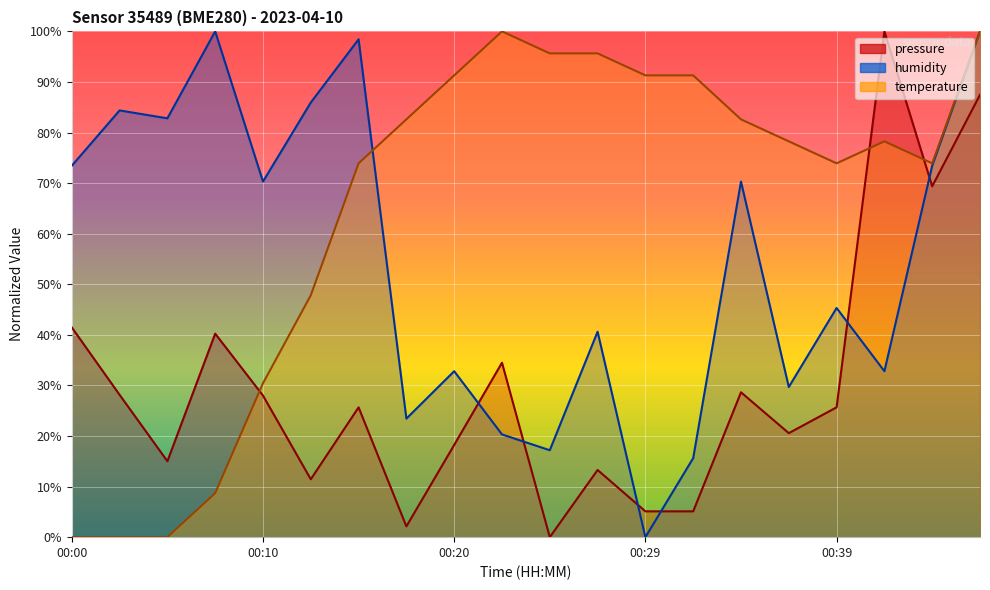

List the labels in order of pressure value, largest first.

00:41, 00:46, 00:44, 00:00, 00:07, 00:22, 00:34, 00:03, 00:10, 00:15, 00:39, 00:37, 00:20, 00:05, 00:27, 00:12, 00:29, 00:32, 00:17, 00:24